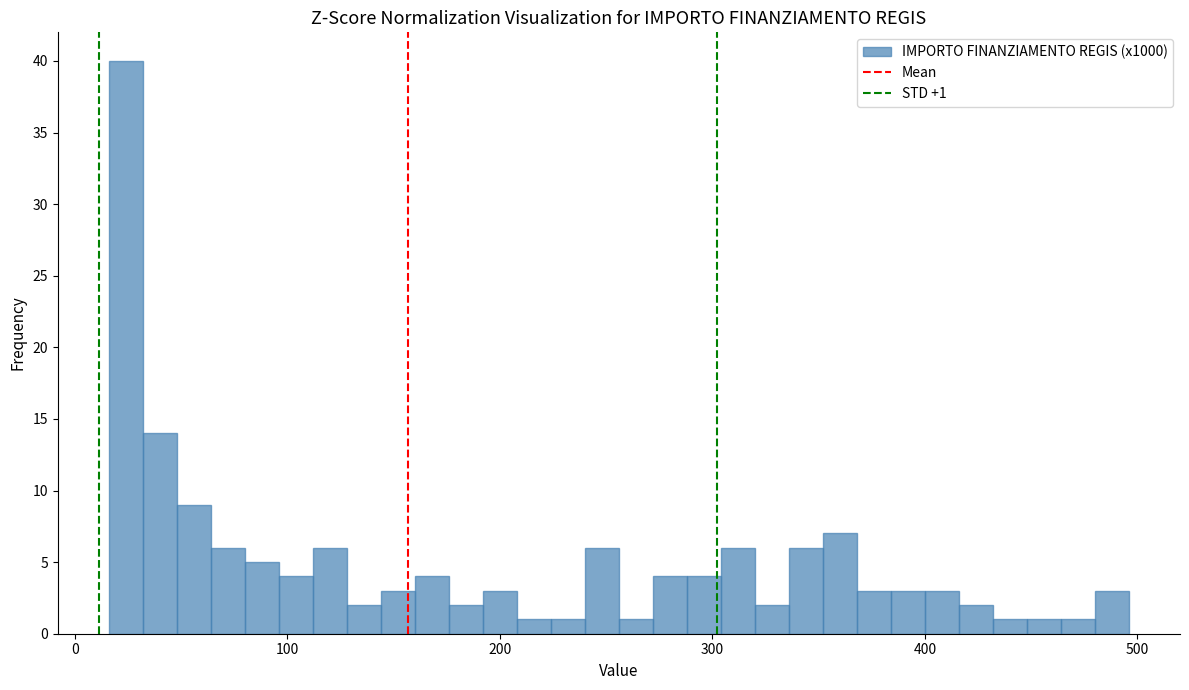

Around what value on the x-axis is the tallest bar? Give the approximate position of its centre, as read against the axis.

20